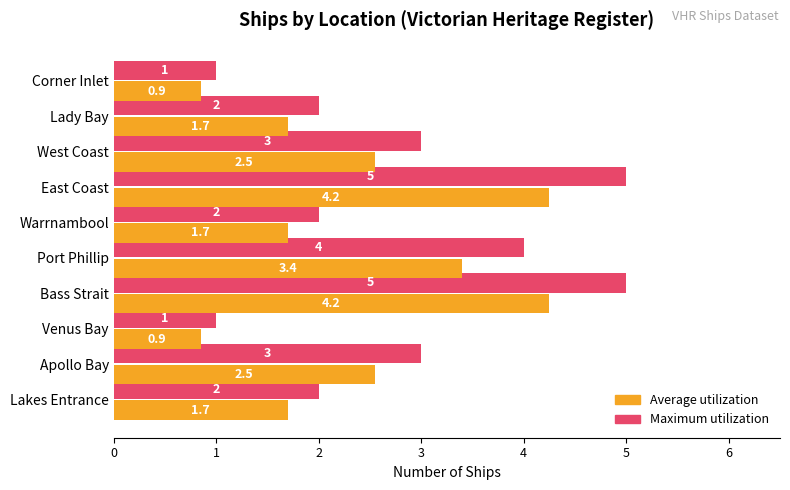

What is the sum of the Maximum utilization values at Lakes Entrance and West Coast?

5.0